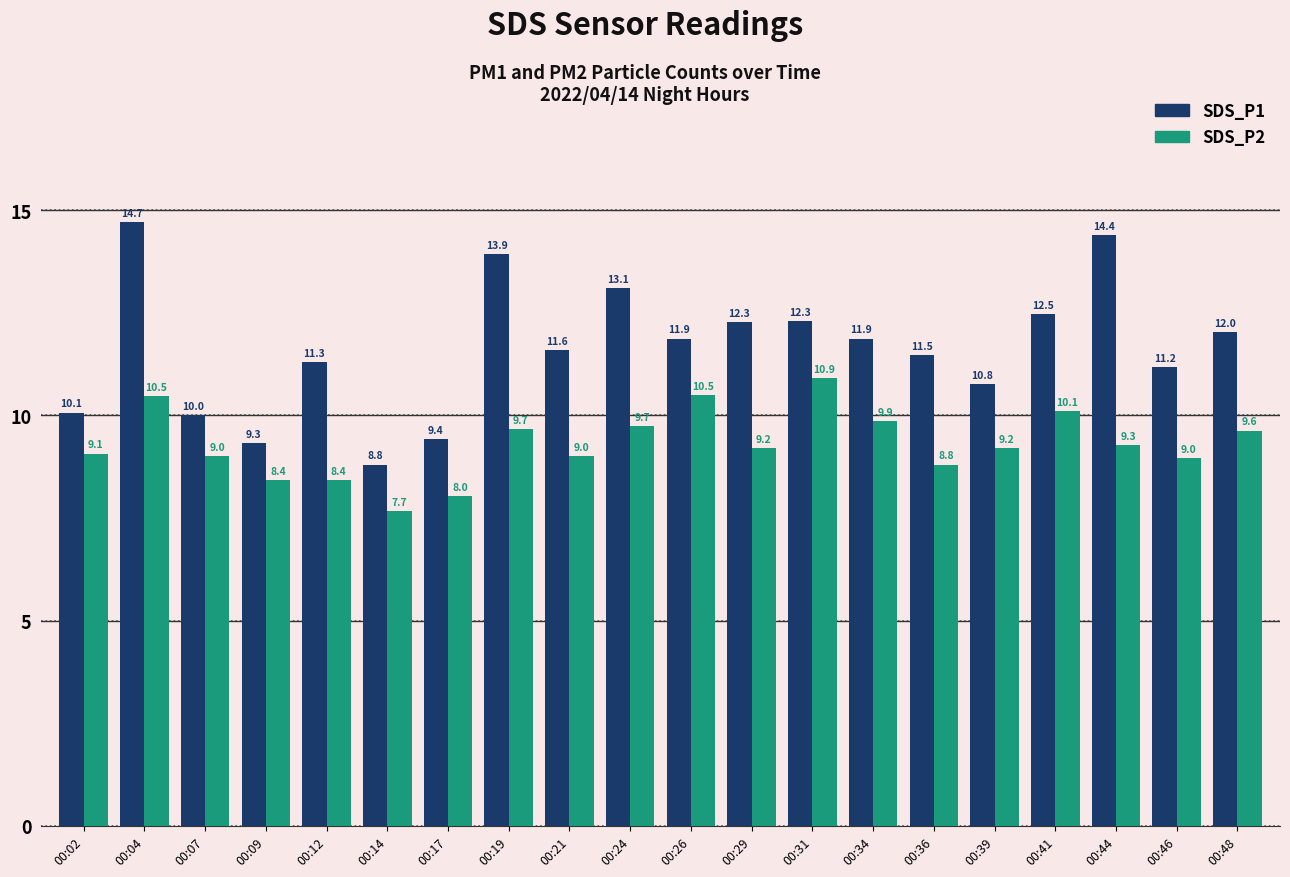

List the series in order of their peak value, highest first.

SDS_P1, SDS_P2